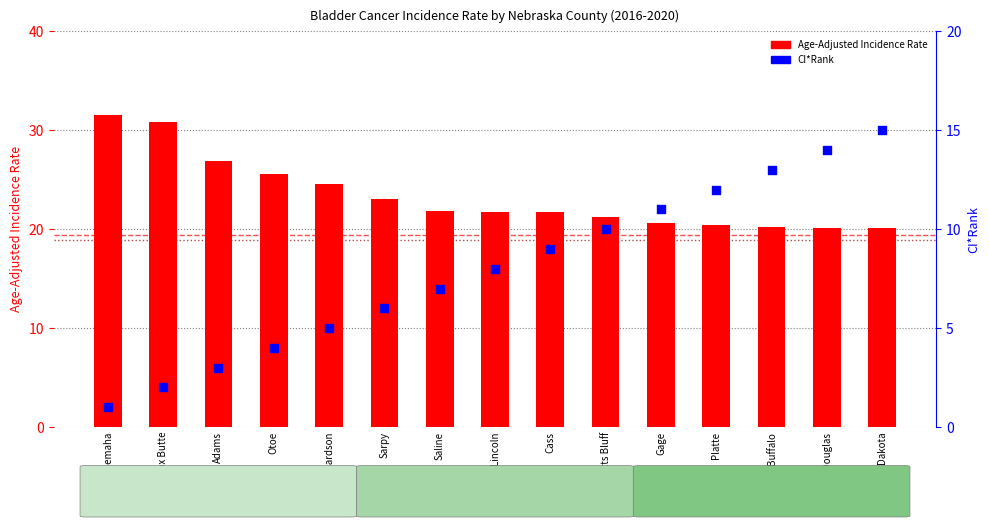

Which series has the largest total across all categories?

Age-Adjusted Incidence Rate